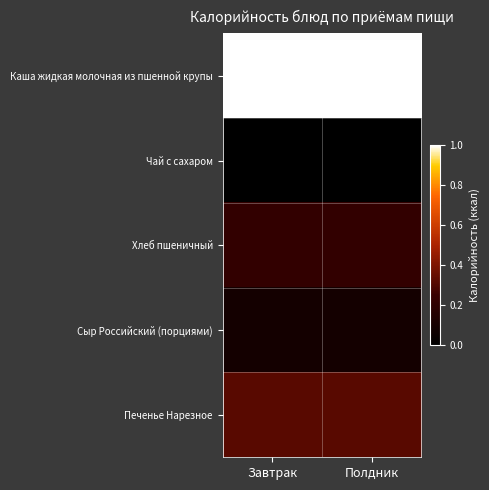

Reading left to right, transcribe all the data shown in this chart.

Каша жидкая молочная из пшенной крупы: Завтрак=1.0	Полдник=1.0
Чай с сахаром: Завтрак=0.0	Полдник=0.0
Хлеб пшеничный: Завтрак=0.2	Полдник=0.2
Сыр Российский (порциями): Завтрак=0.1	Полдник=0.1
Печенье Нарезное: Завтрак=0.3	Полдник=0.3